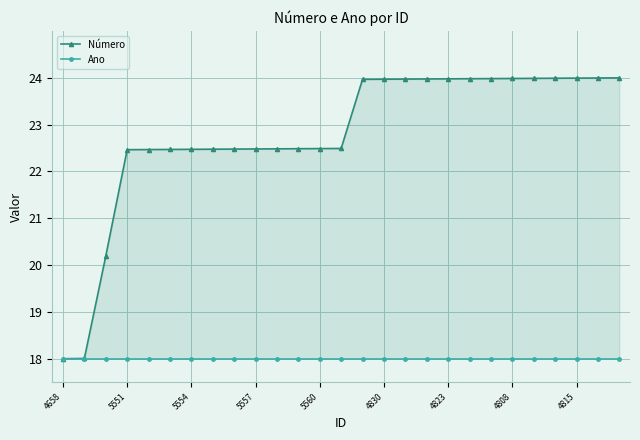

What is the label of the 14th point from the left?

13